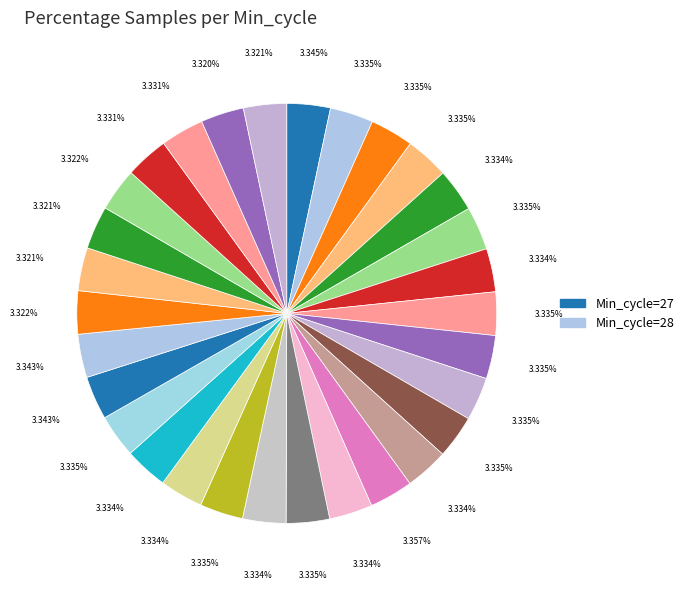

How many segments does this pie chart have?

30